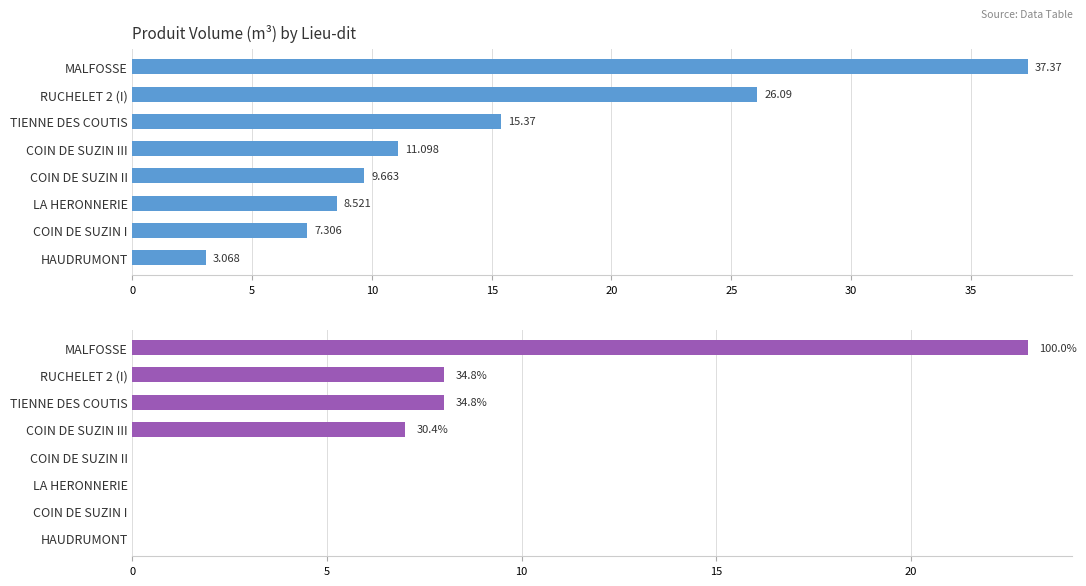

What is the value of the lot_vtgr bar at the 4th from the left?

7.0